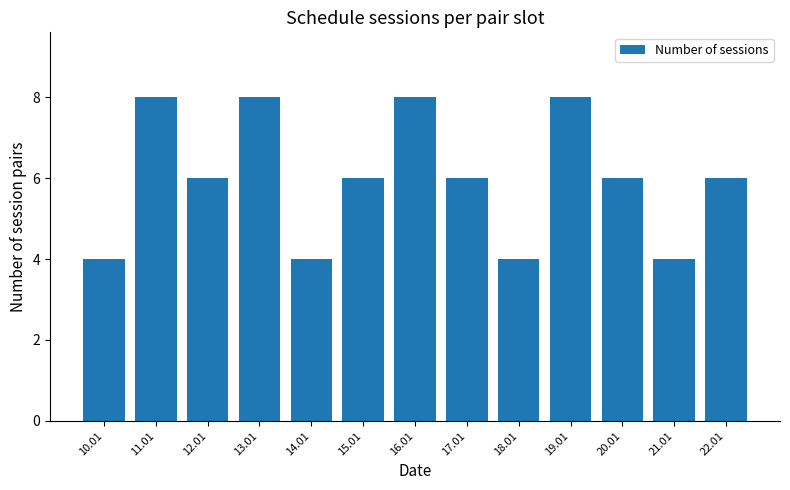

Does the chart contain any negative values?

No